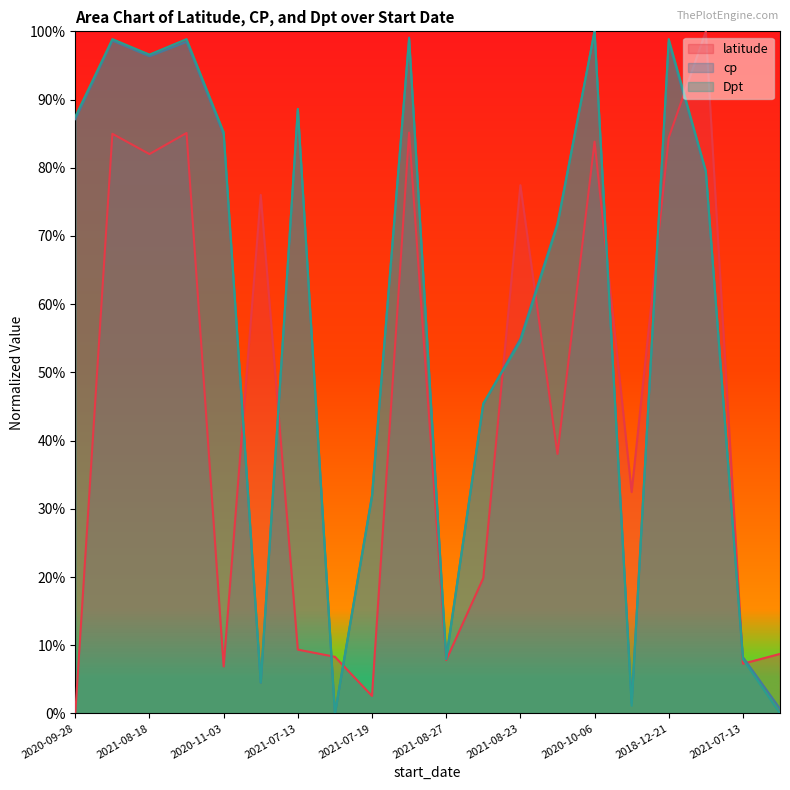

At which label does latitude reach its minimum?

2020-09-28